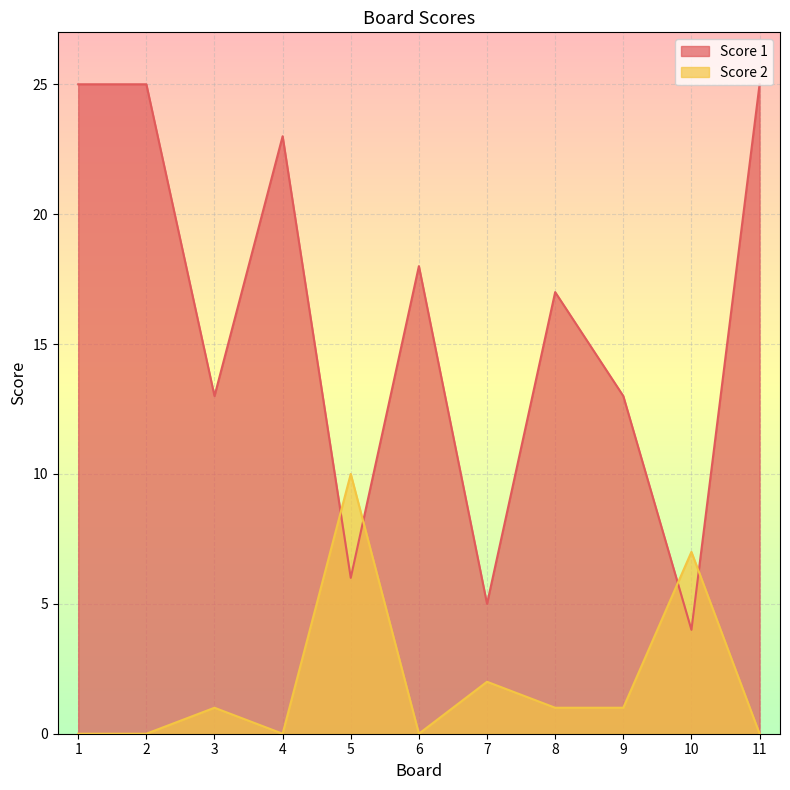

Reading right to left, extract all data points from this chart.

Score 1: 25	4	13	17	5	18	6	23	13	25	25
Score 2: 0	7	1	1	2	0	10	0	1	0	0